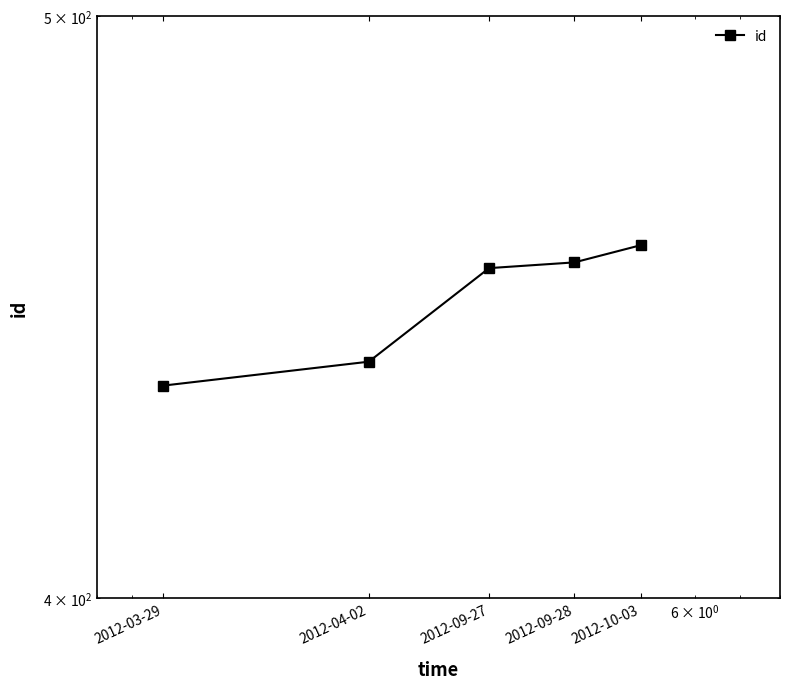

Reading left to right, what are all the values shown in this chart?

434	438	454	455	458